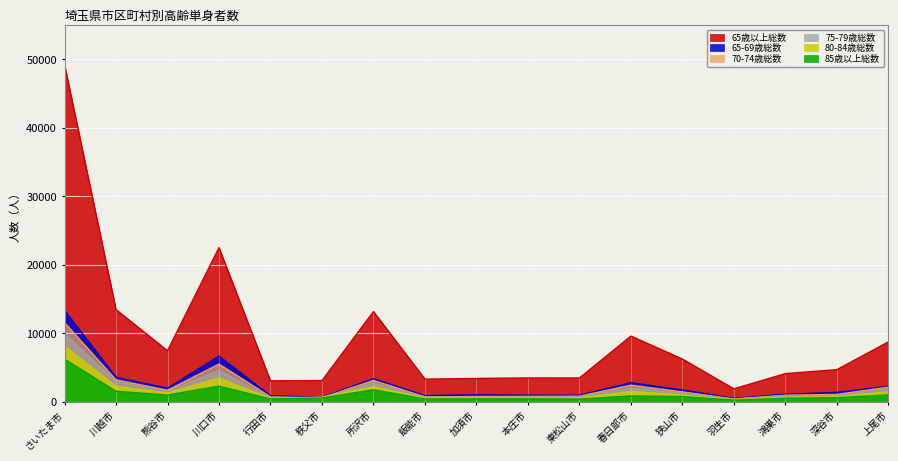

Rank the categories by 75-79歳総数 value from lowest to highest.

羽生市, 行田市, 秩父市, 加須市, 飯能市, 本庄市, 東松山市, 鴻巣市, 深谷市, 狭山市, 熊谷市, 上尾市, 春日部市, 所沢市, 川越市, 川口市, さいたま市